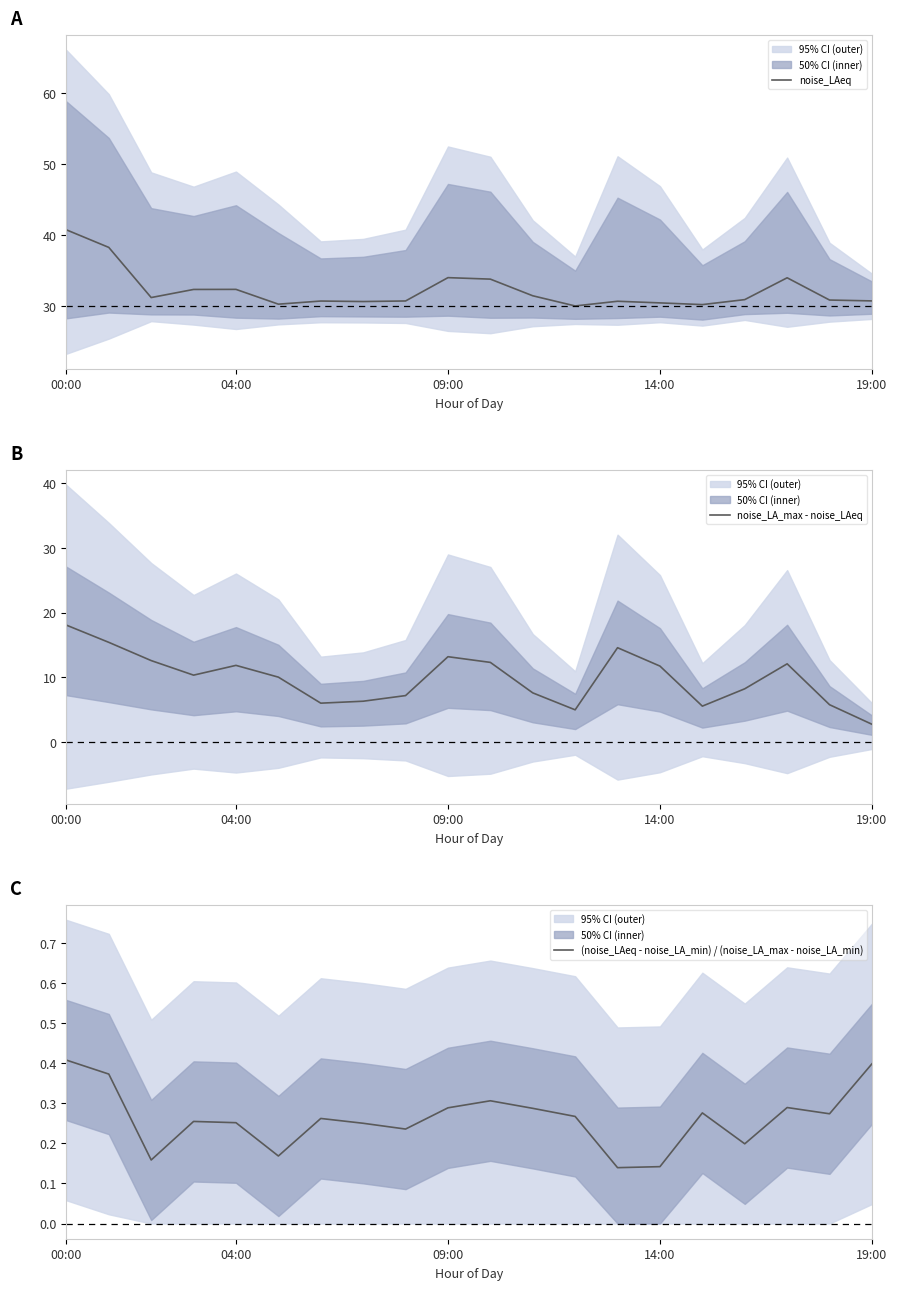

What is the lowest value of the noise_LAeq series?

30.1